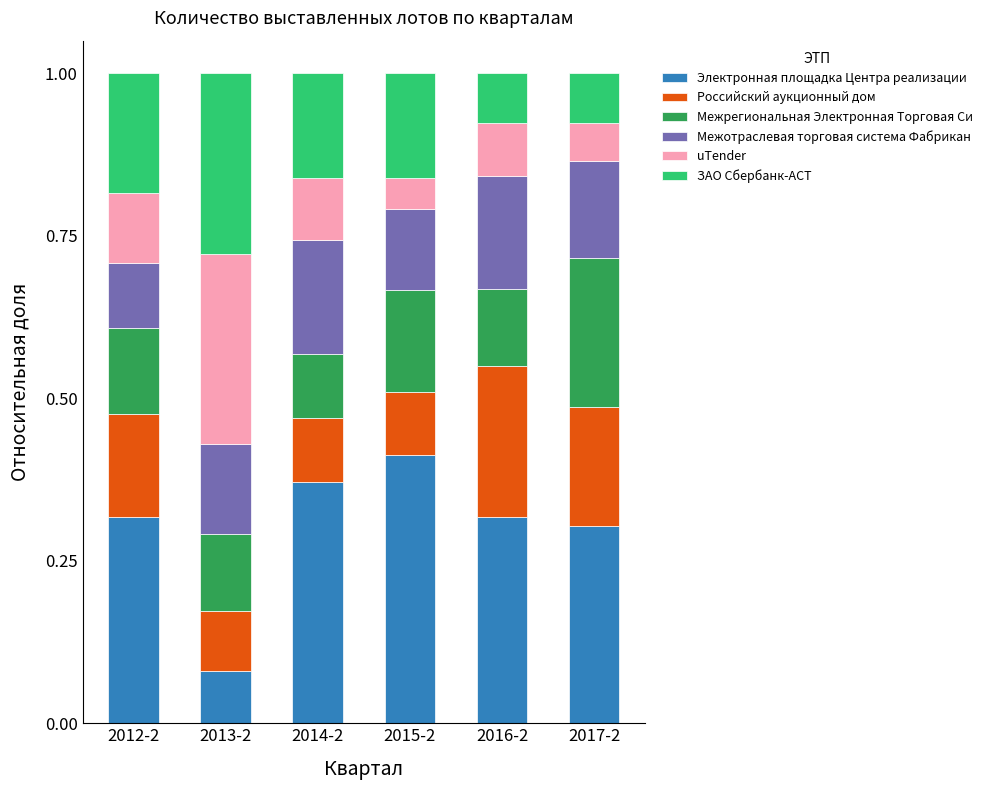

The Электронная площадка Центра реализации series shows 0.3 at 2016-2. True or false?

True